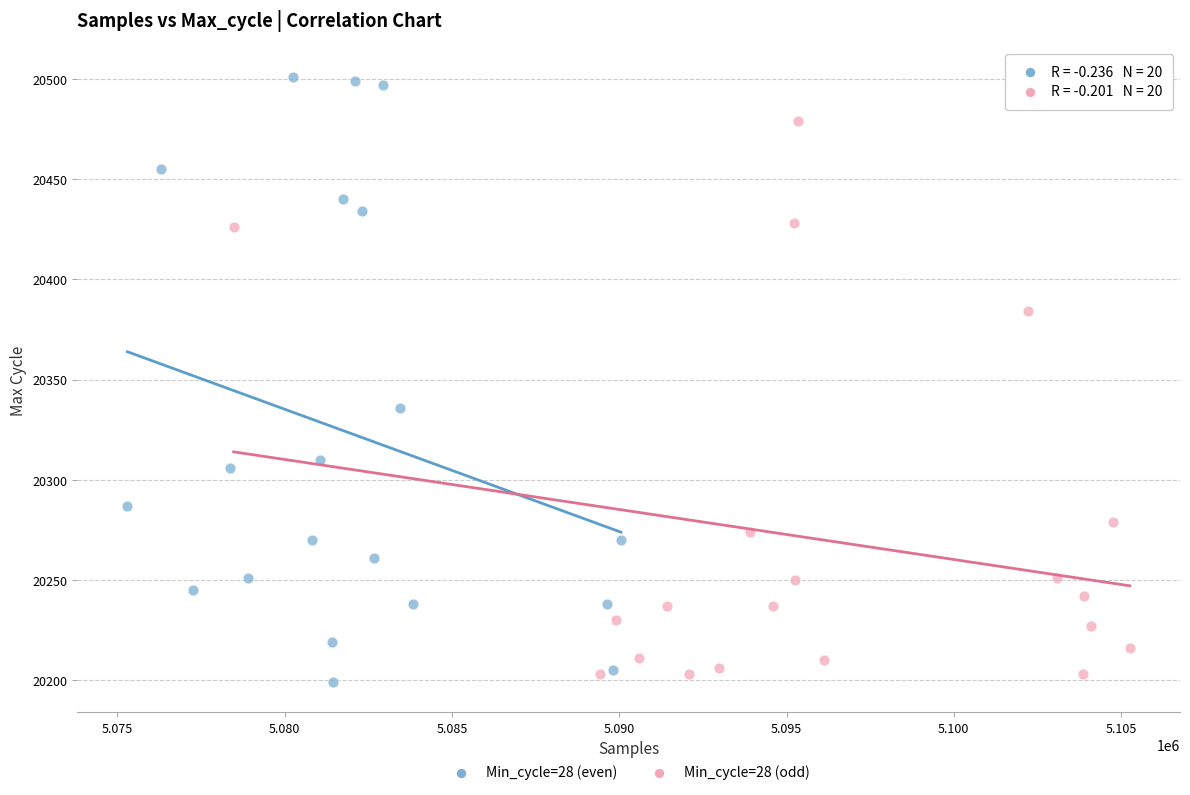

Which series has the largest Y range (max minus min)?

Min_cycle=28 (even)